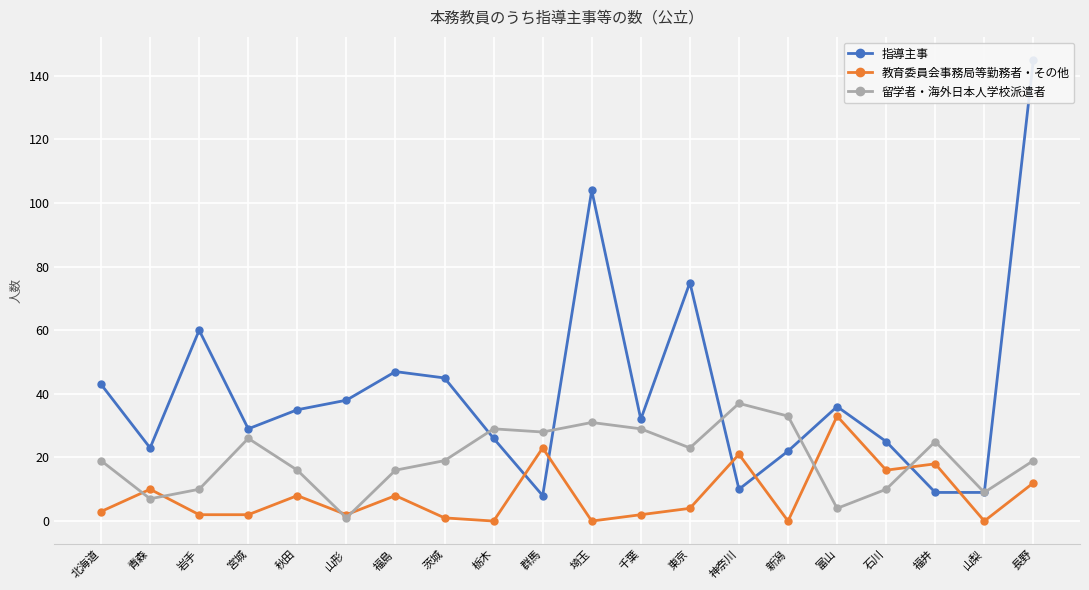

Reading left to right, extract all data points from this chart.

指導主事: 43	23	60	29	35	38	47	45	26	8	104	32	75	10	22	36	25	9	9	145
教育委員会事務局等勤務者・その他: 3	10	2	2	8	2	8	1	0	23	0	2	4	21	0	33	16	18	0	12
留学者・海外日本人学校派遣者: 19	7	10	26	16	1	16	19	29	28	31	29	23	37	33	4	10	25	9	19